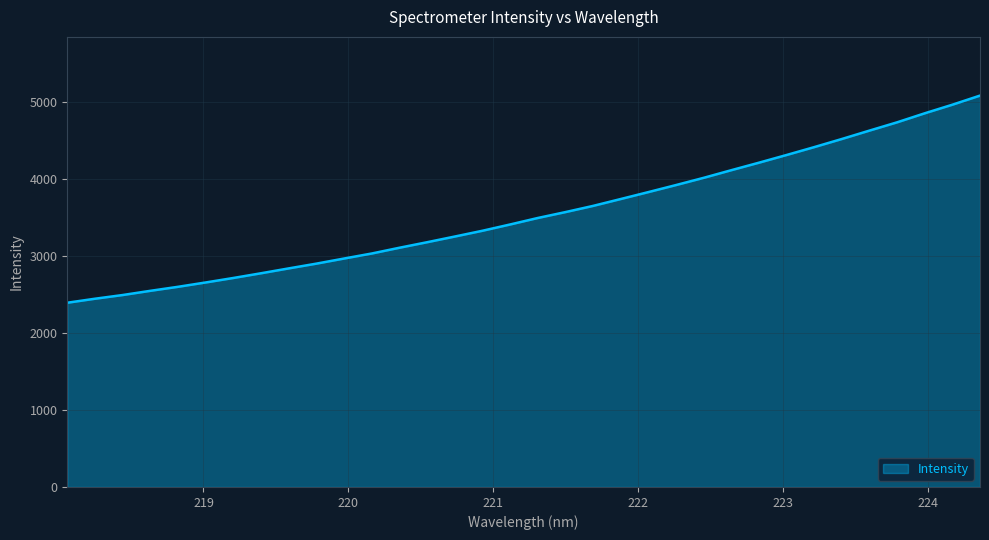

What is the smallest value displayed?

2390.8